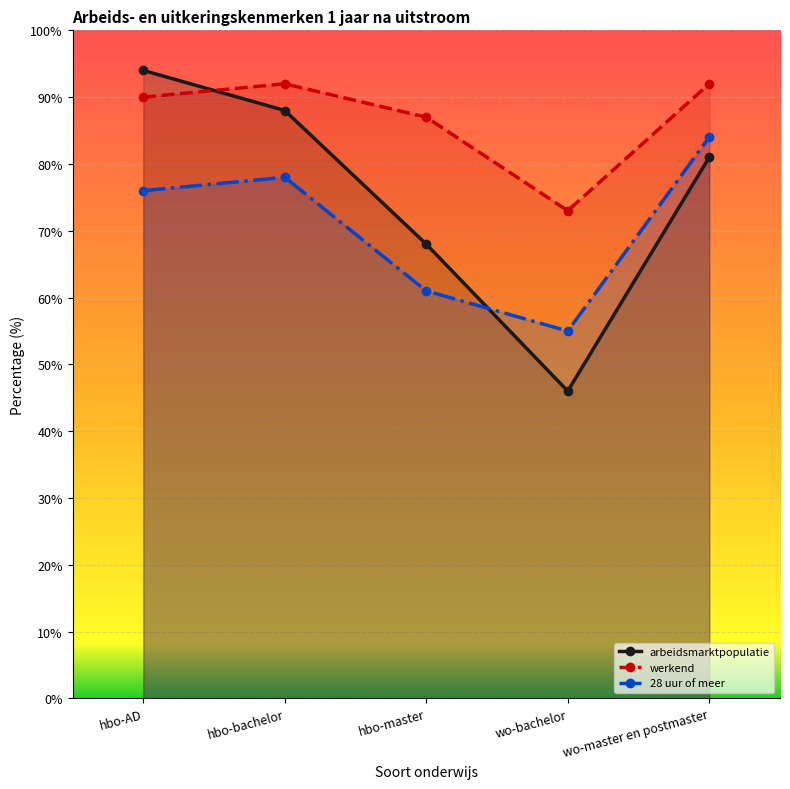

Which series ends up on top after the final intersection of arbeidsmarktpopulatie and 28 uur of meer?

28 uur of meer